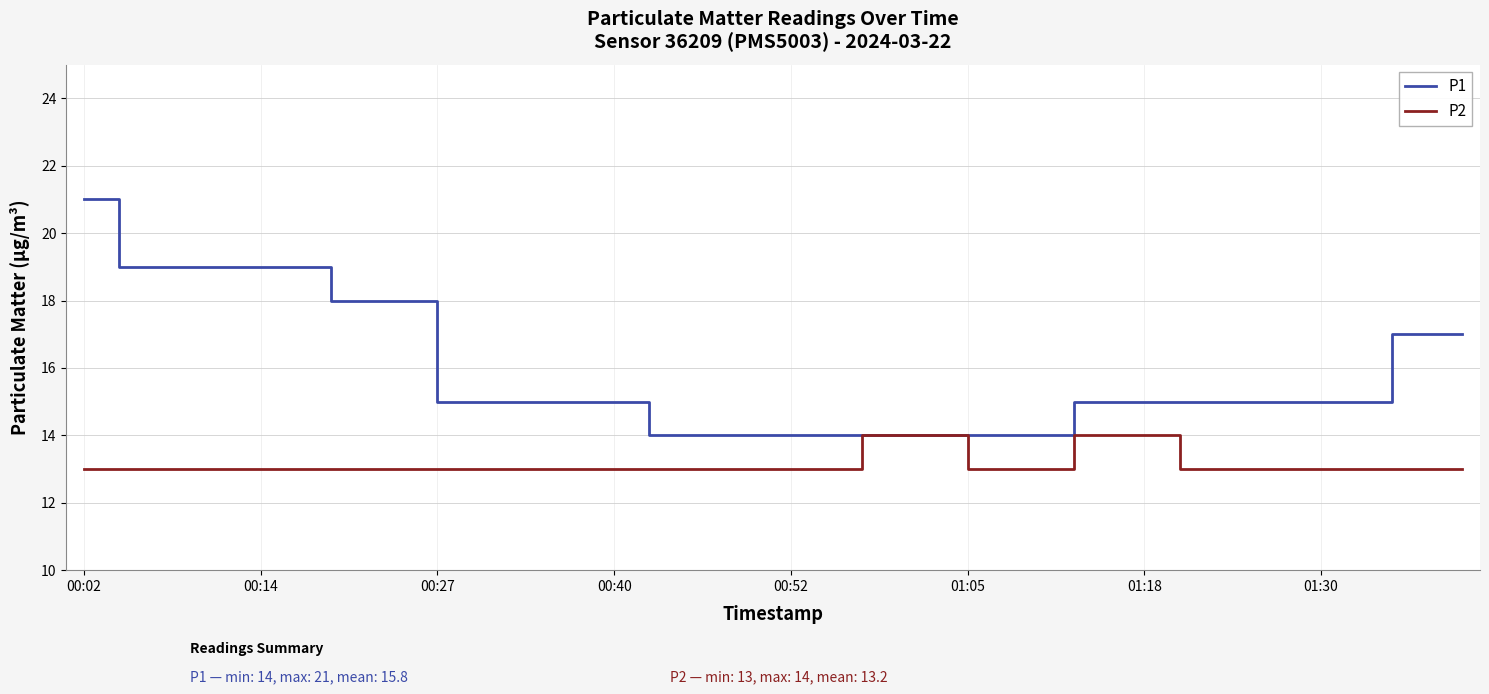

What are all the series names shown in the legend?

P1, P2